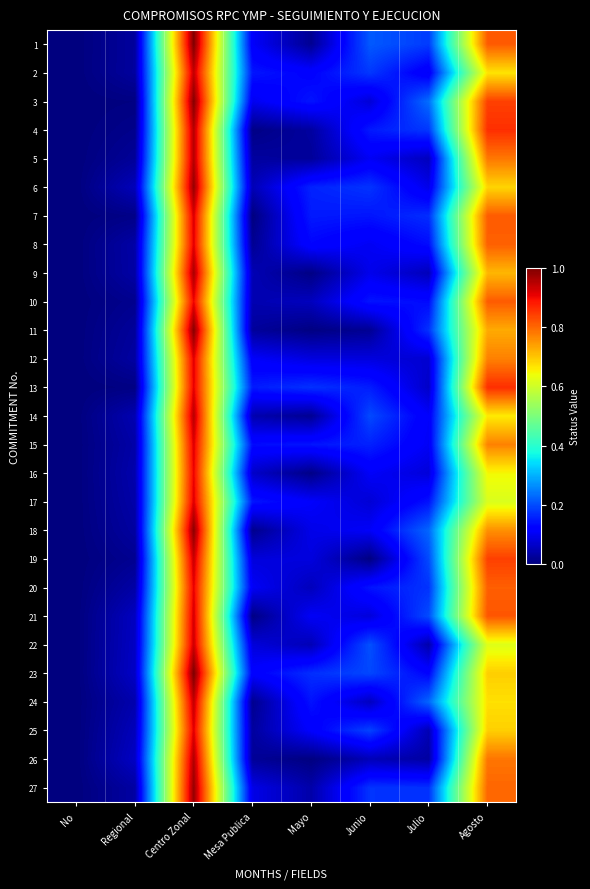

How many series are shown in this chart?

27